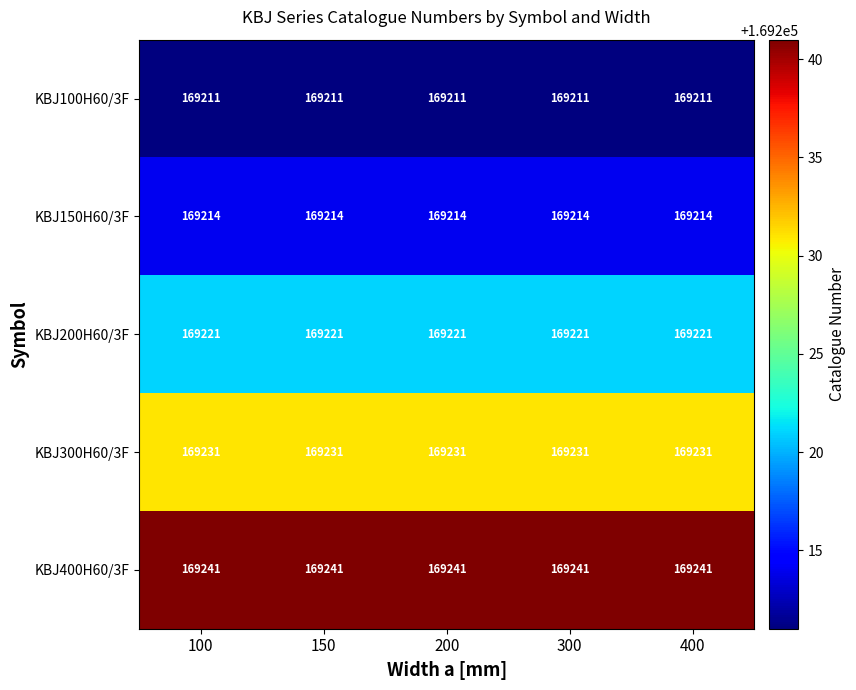

Read the KBJ100H60/3F value at 400.

169211